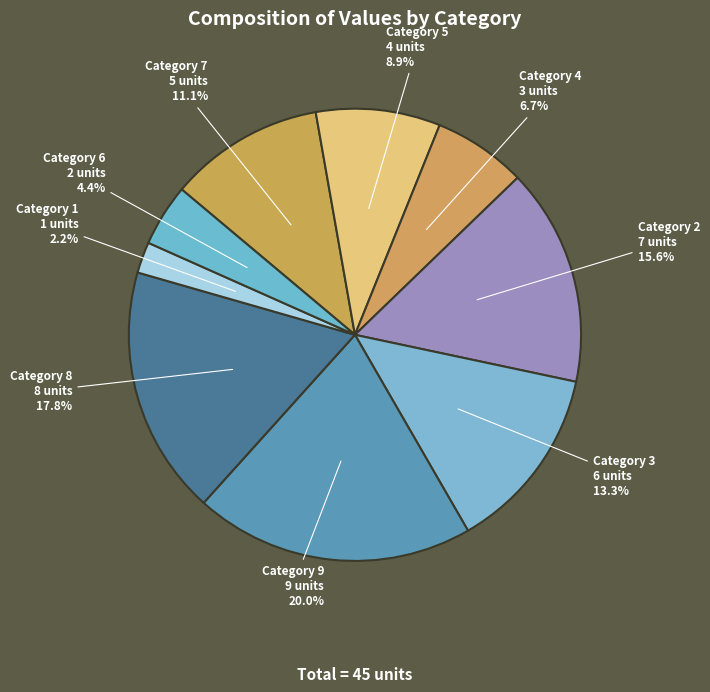

The 6 slice represents 1% of the pie. True or false?

False